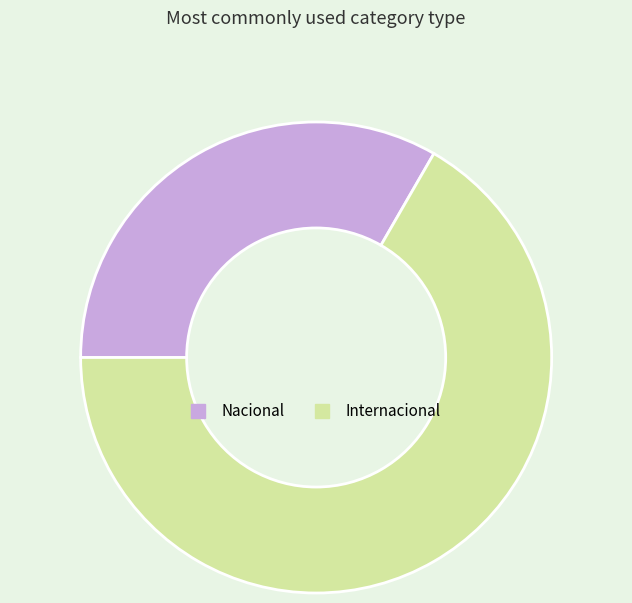

Combined, do Internacional and Nacional account for over 50%?

Yes